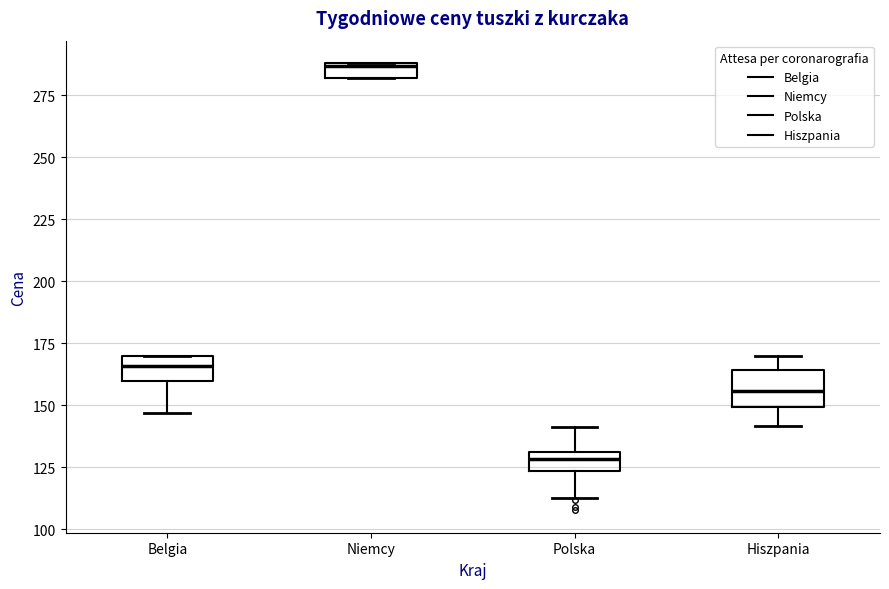

Where does the upper whisker of the box for Polska end on the y-axis? The values are not printed on the chart, so give them approximately, as read against the axis.

140